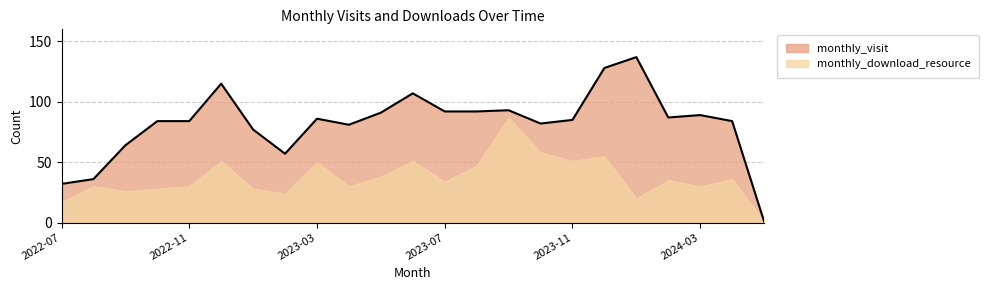

How many lines are shown in the chart?

2